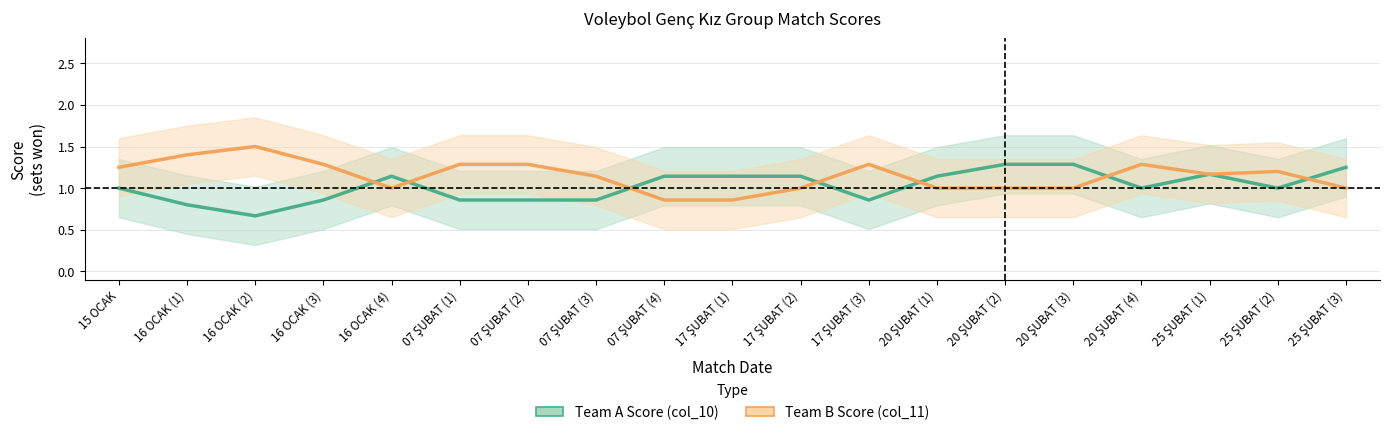

What position from the right is 17 ŞUBAT (3)?

8